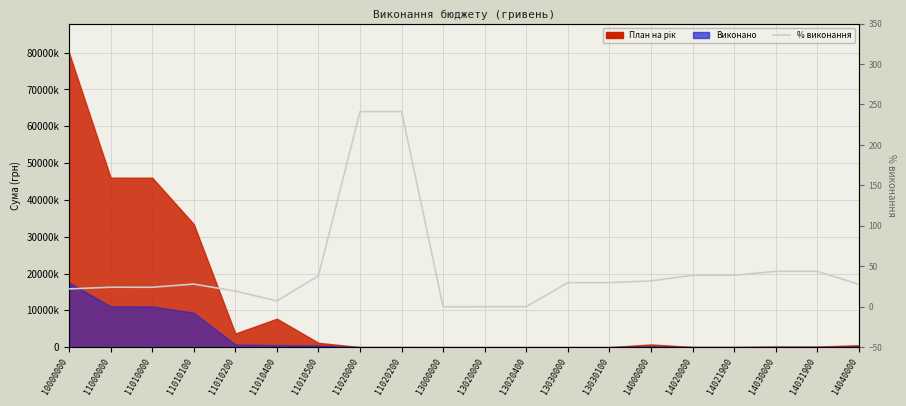

At which label does the data first exceed 29?

11010500